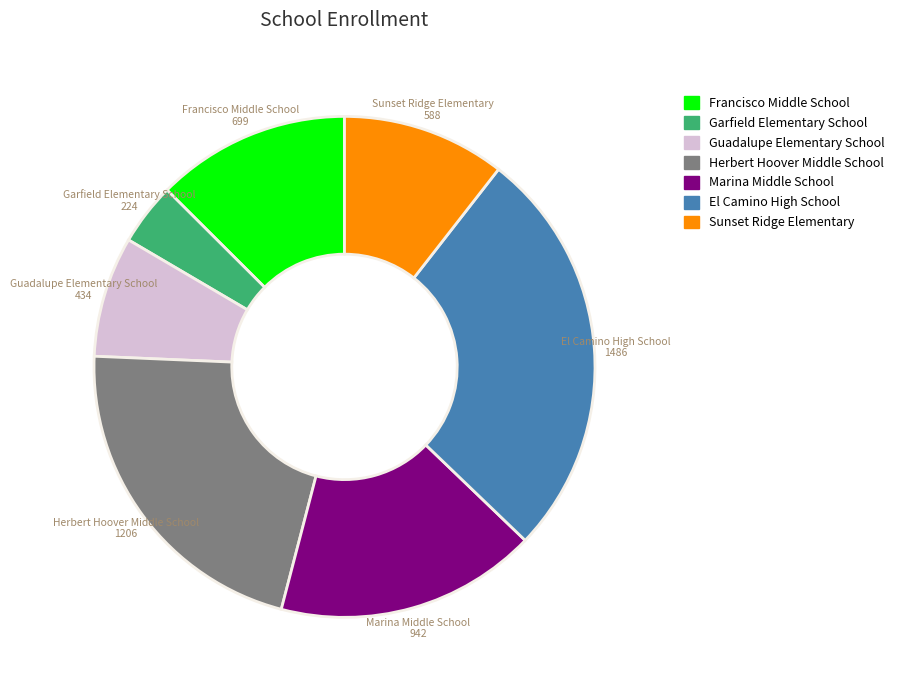

What is the ratio of the value at El Camino High School to the value at Marina Middle School?

1.6